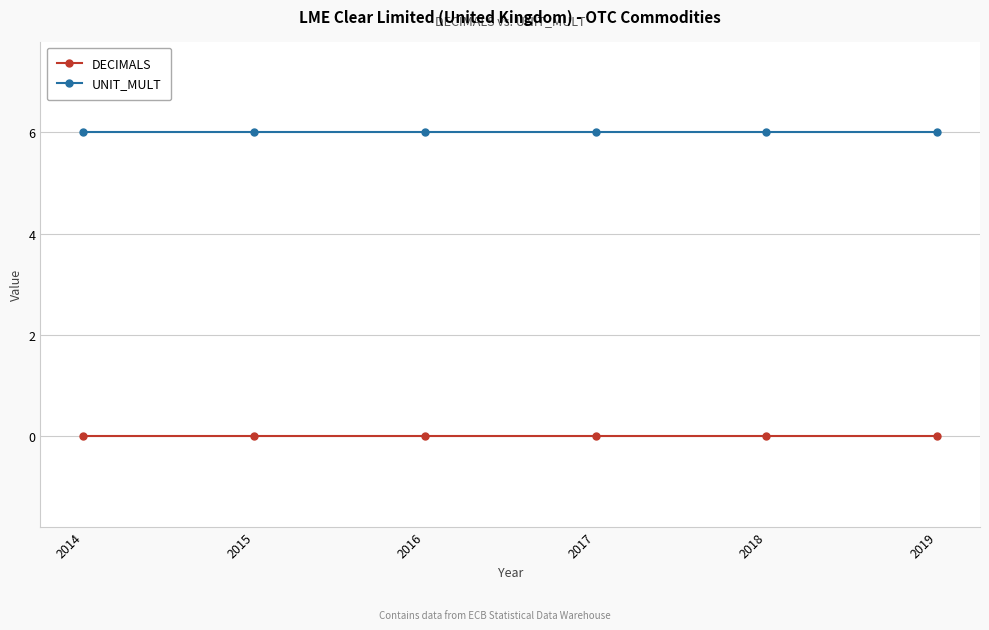

What is the difference between the highest and lowest values at 2015?

6